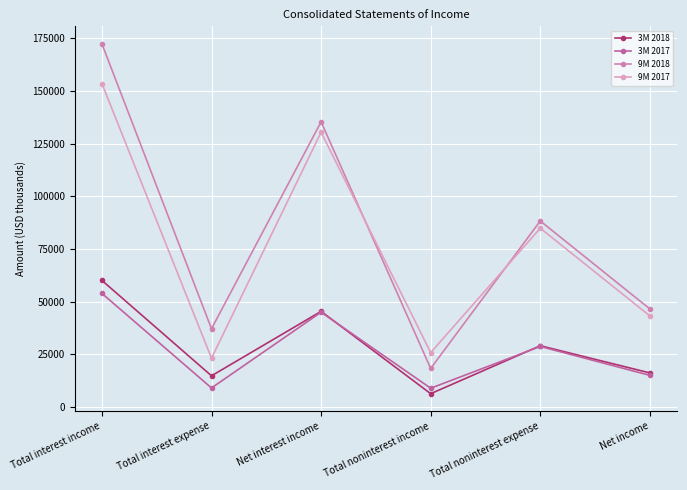

Reading left to right, what are all the values shown in this chart?

3M 2018: Total interest income=60036	Total interest expense=14707	Net interest income=45329	Total noninterest income=6215	Total noninterest expense=29008	Net income=16081
3M 2017: Total interest income=53862	Total interest expense=8936	Net interest income=44926	Total noninterest income=8816	Total noninterest expense=28660	Net income=14923
9M 2018: Total interest income=172440	Total interest expense=37073	Net interest income=135367	Total noninterest income=18220	Total noninterest expense=88274	Net income=46484
9M 2017: Total interest income=153537	Total interest expense=23078	Net interest income=130459	Total noninterest income=25733	Total noninterest expense=84843	Net income=43162